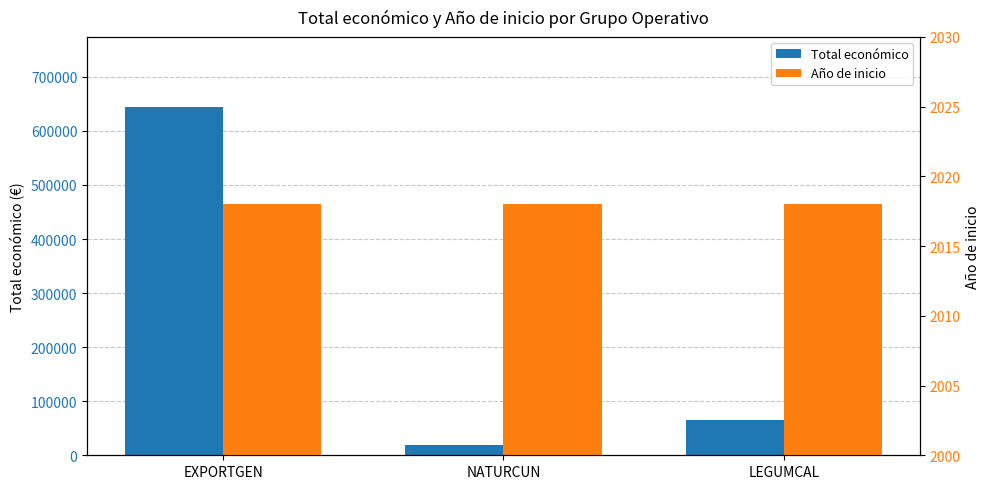

What is the value of the Año de inicio bar at the 1st from the left?

2018